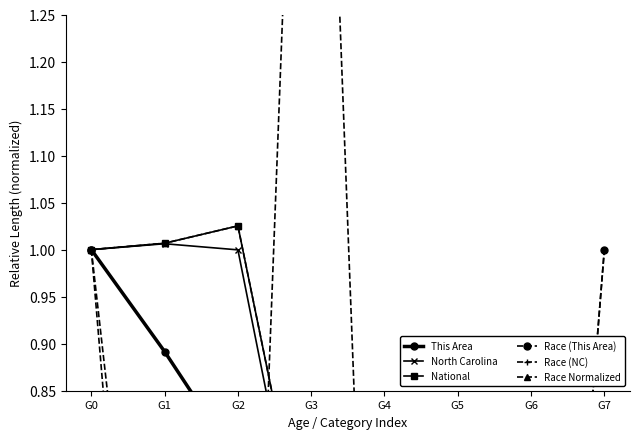

How many interior local valleys does the Race (NC) series have?

3